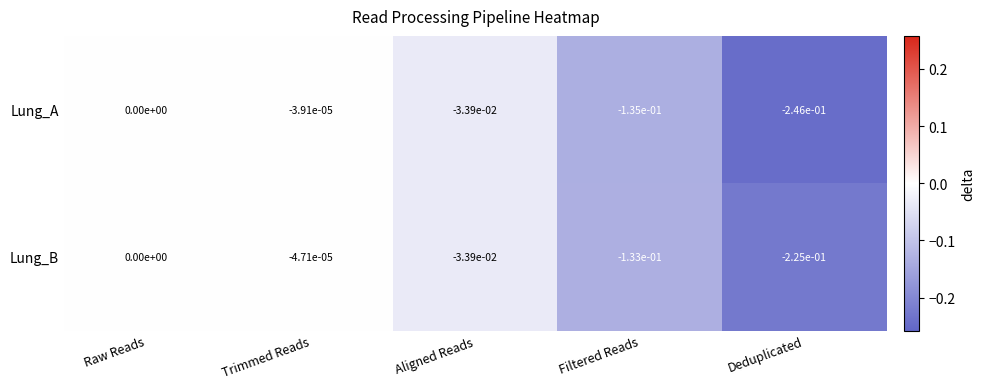

Which series changed the most between Trimmed Reads and Aligned Reads?

Lung_A